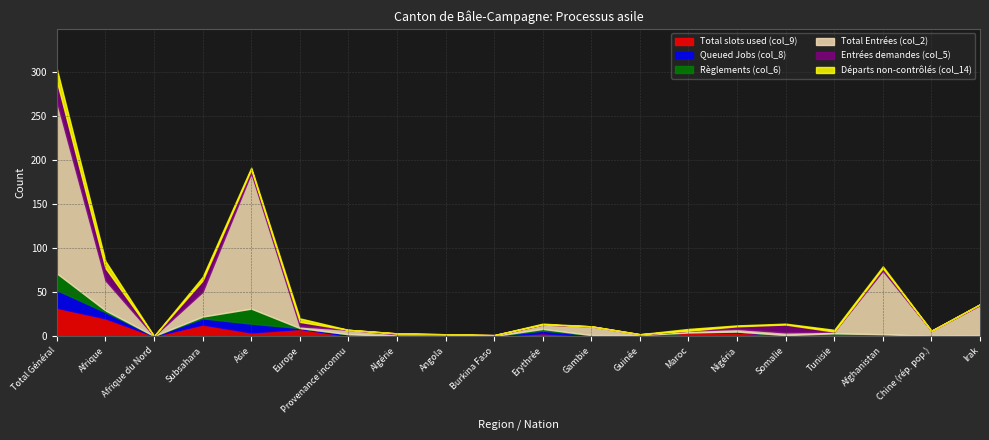

Reading left to right, extract all data points from this chart.

Total slots used (col_9): 32	20	0	13	4	8	0	0	1	0	3	0	1	4	4	1	3	2	0	1
Queued Jobs (col_8): 20	7	0	7	10	1	2	0	0	0	3	1	0	0	1	0	0	0	0	0
Règlements (col_6): 19	2	0	2	17	0	0	0	0	0	2	0	0	0	0	0	0	0	0	0
Total Entrées (col_2): 195	34	0	28	154	2	5	2	1	1	5	10	1	2	3	3	2	72	6	34
Entrées demandes (col_5): 23	14	0	13	4	5	0	1	0	0	0	0	0	0	3	9	0	3	0	1
Départs non-contrôlés (col_14): 14	8	0	4	2	4	0	0	0	0	1	0	0	2	1	1	2	2	0	0